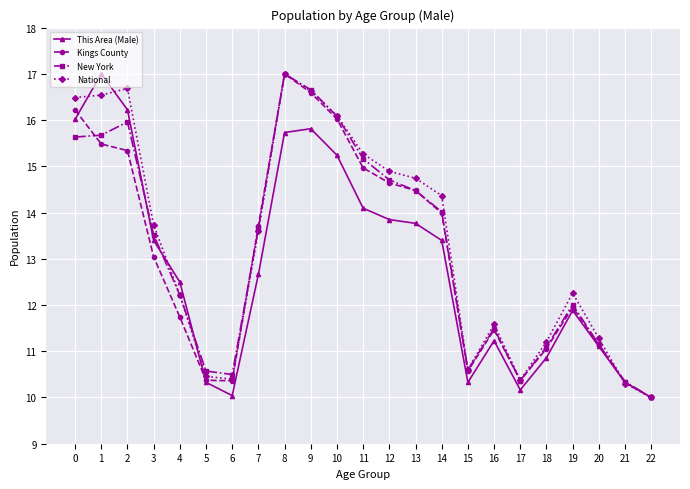

What is the minimum value for Kings County?

10.0